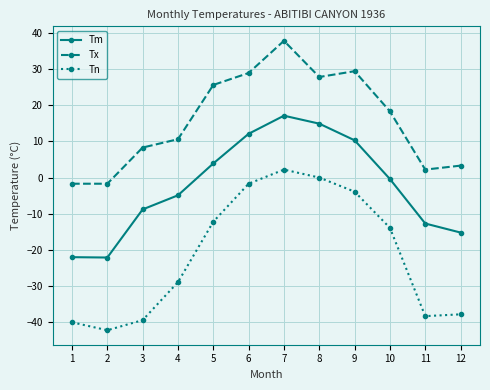

What is the value of the Tn point at the 3rd from the left?

-39.4